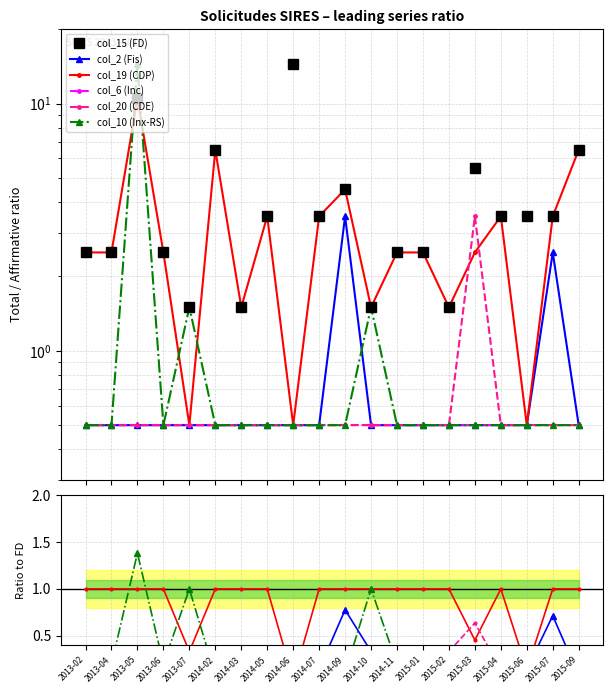

True or false: col_6 (Inc) and col_20 (CDE) cross at least once.

False